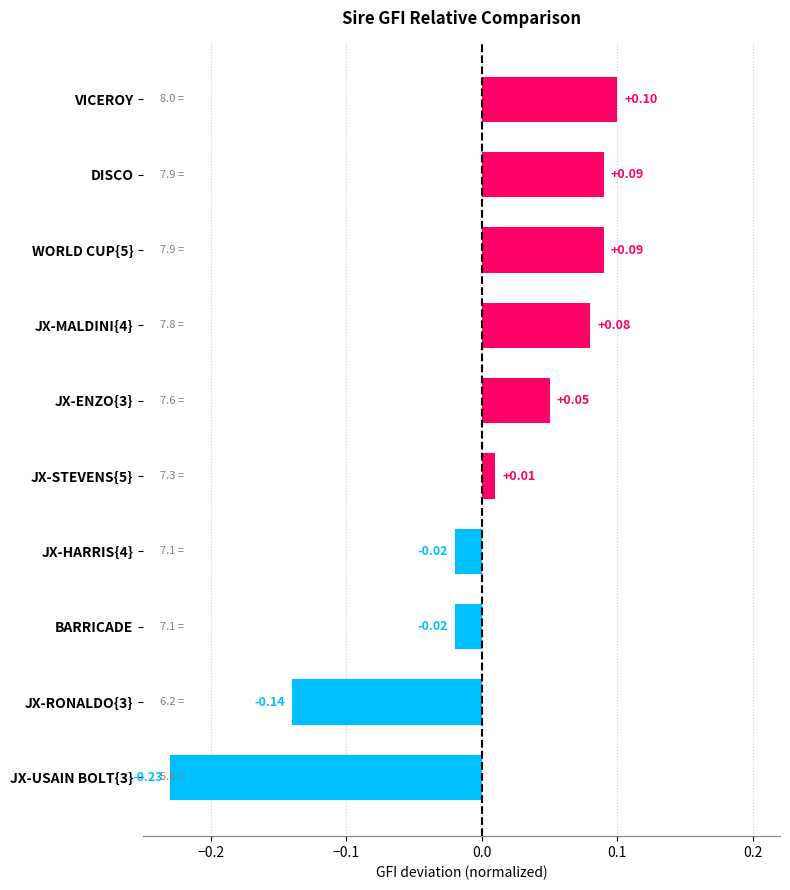

What is the greatest value displayed?

0.1